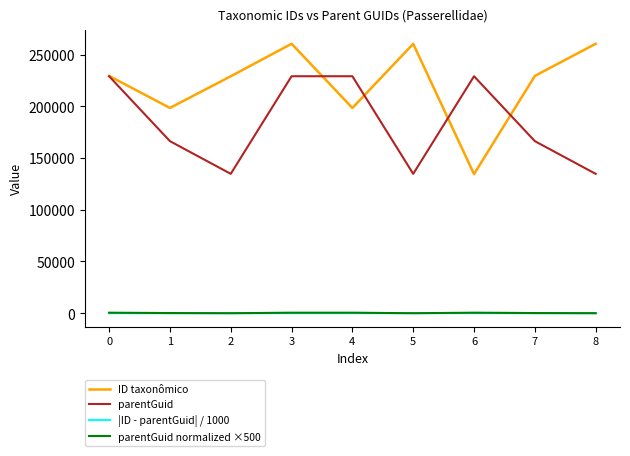

What is the greatest value displayed?

260379.0